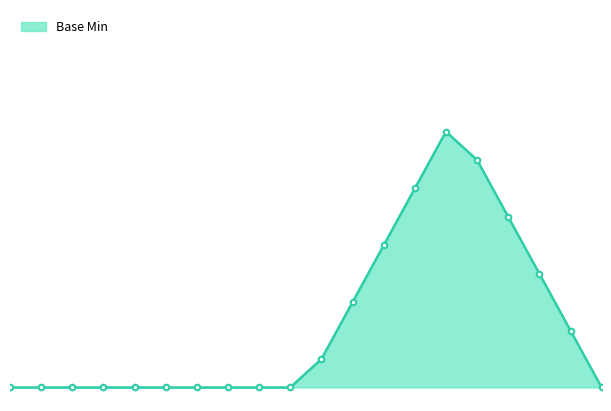

Does the chart have visible grid lines?

No